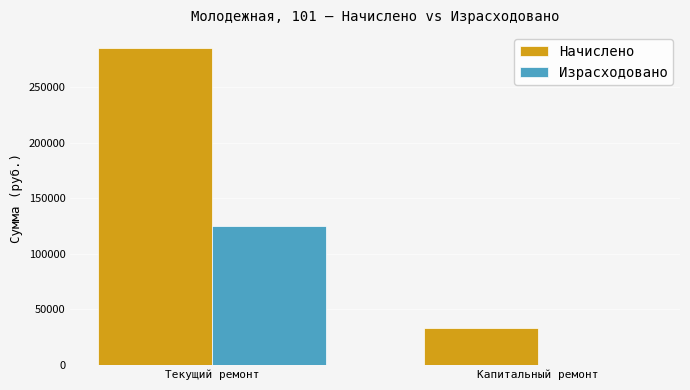

Reading right to left, extract all data points from this chart.

Начислено: 32707.6	285446.0
Израсходовано: 0.0	124595.7